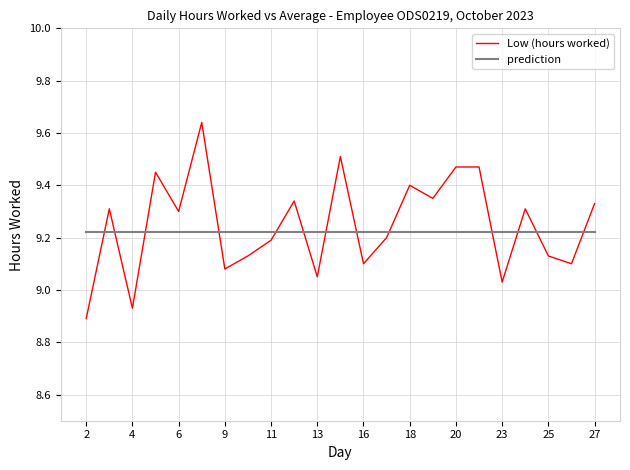

True or false: prediction and Low (hours worked) intersect in this chart.

True